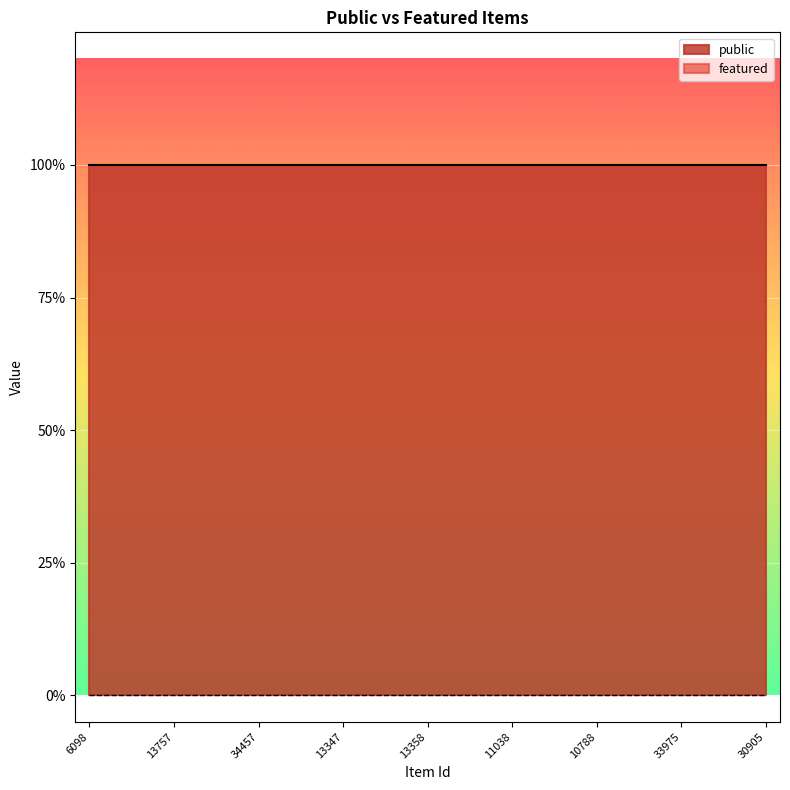

True or false: featured and public cross at least once.

False